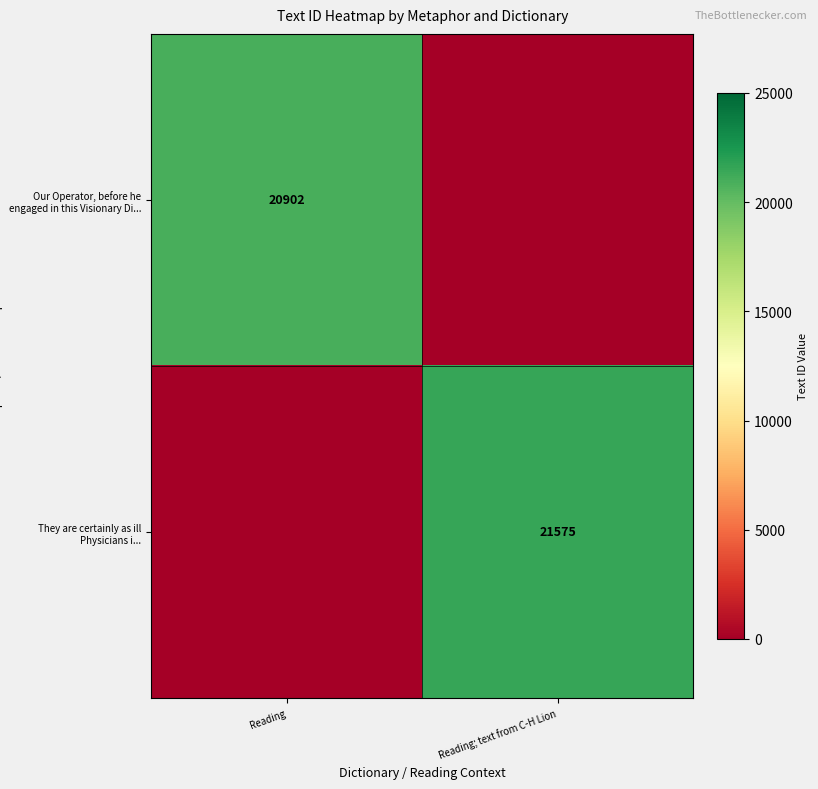

The Our Operator, before he engaged in this Visionary Di... series shows 20902 at Reading. True or false?

True